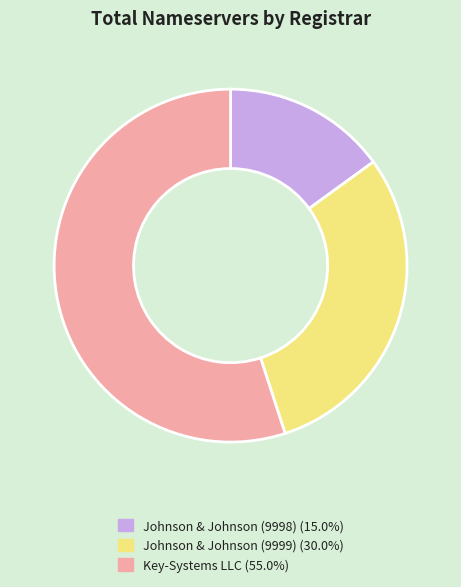

Is the sum of Johnson & Johnson (9999) (30.0%) and Johnson & Johnson (9998) (15.0%) greater than half?

No